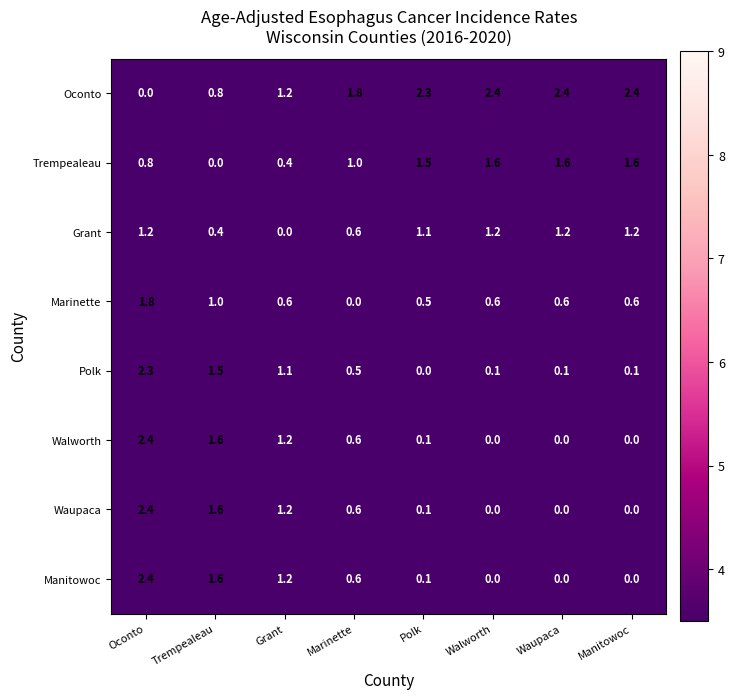

What is the spread (max minus min) of values at Walworth?

2.4